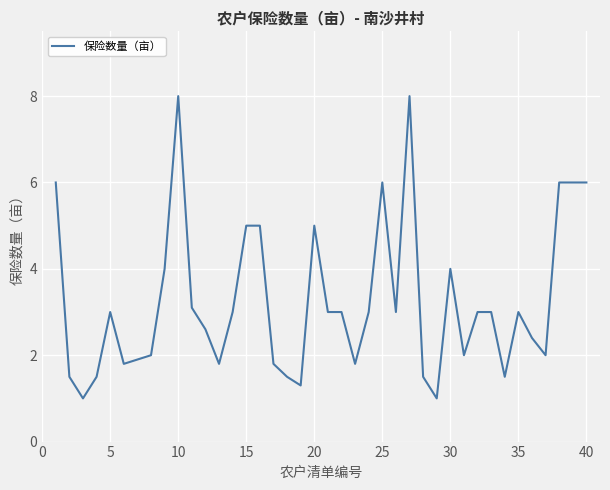

What is the greatest value displayed?

8.0